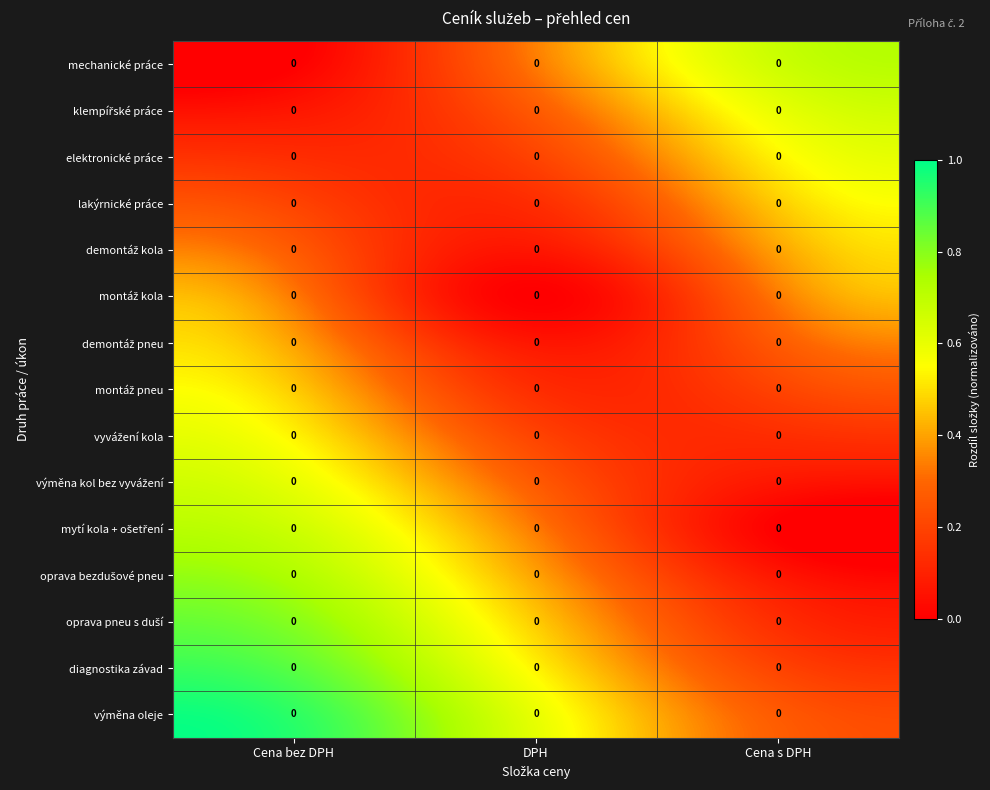

Is it true that klempířské práce equals 0.1 at DPH?

False